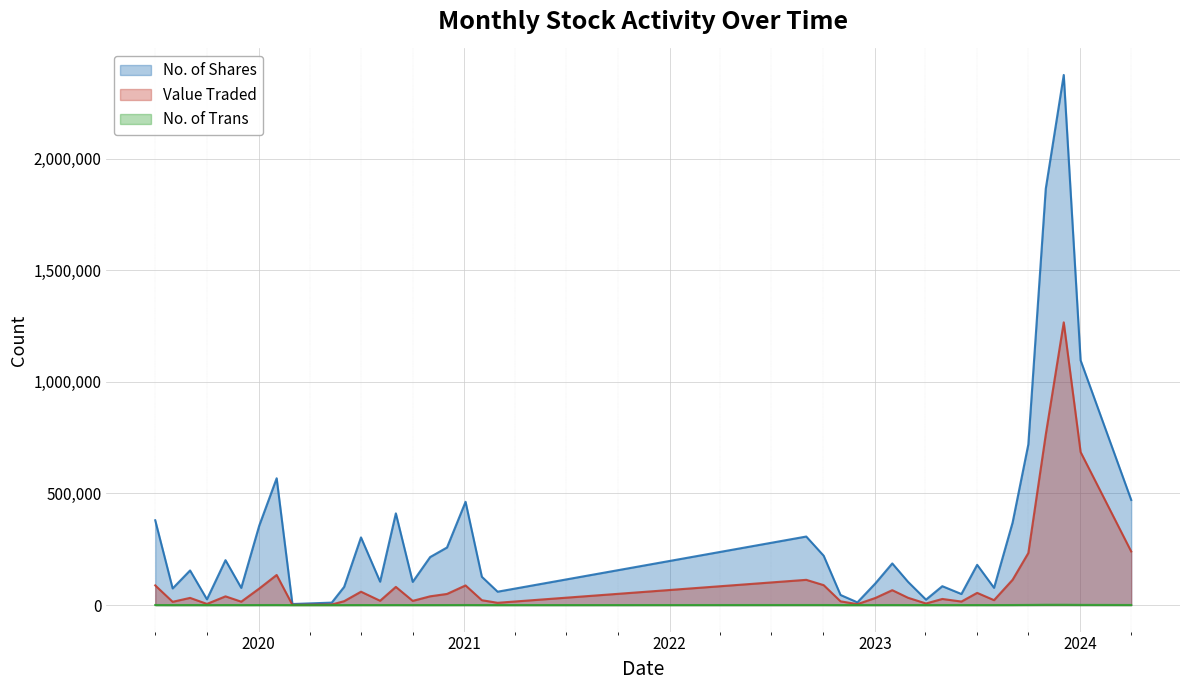

How many values in the No. of Shares series exceed 180407?

18